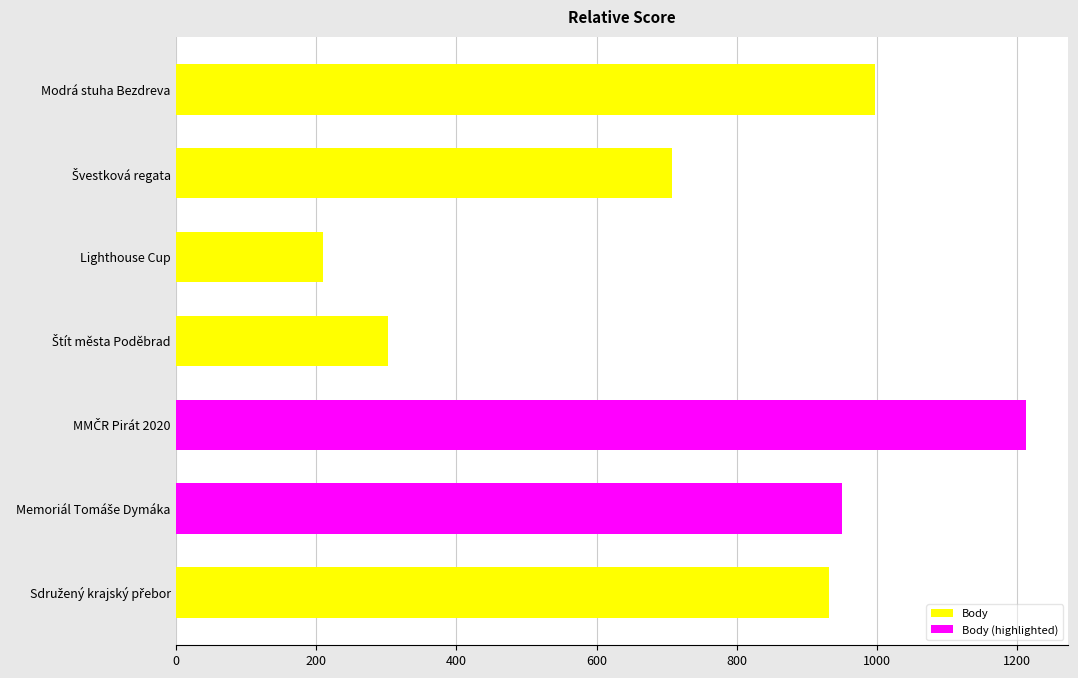

What is the average value?

759